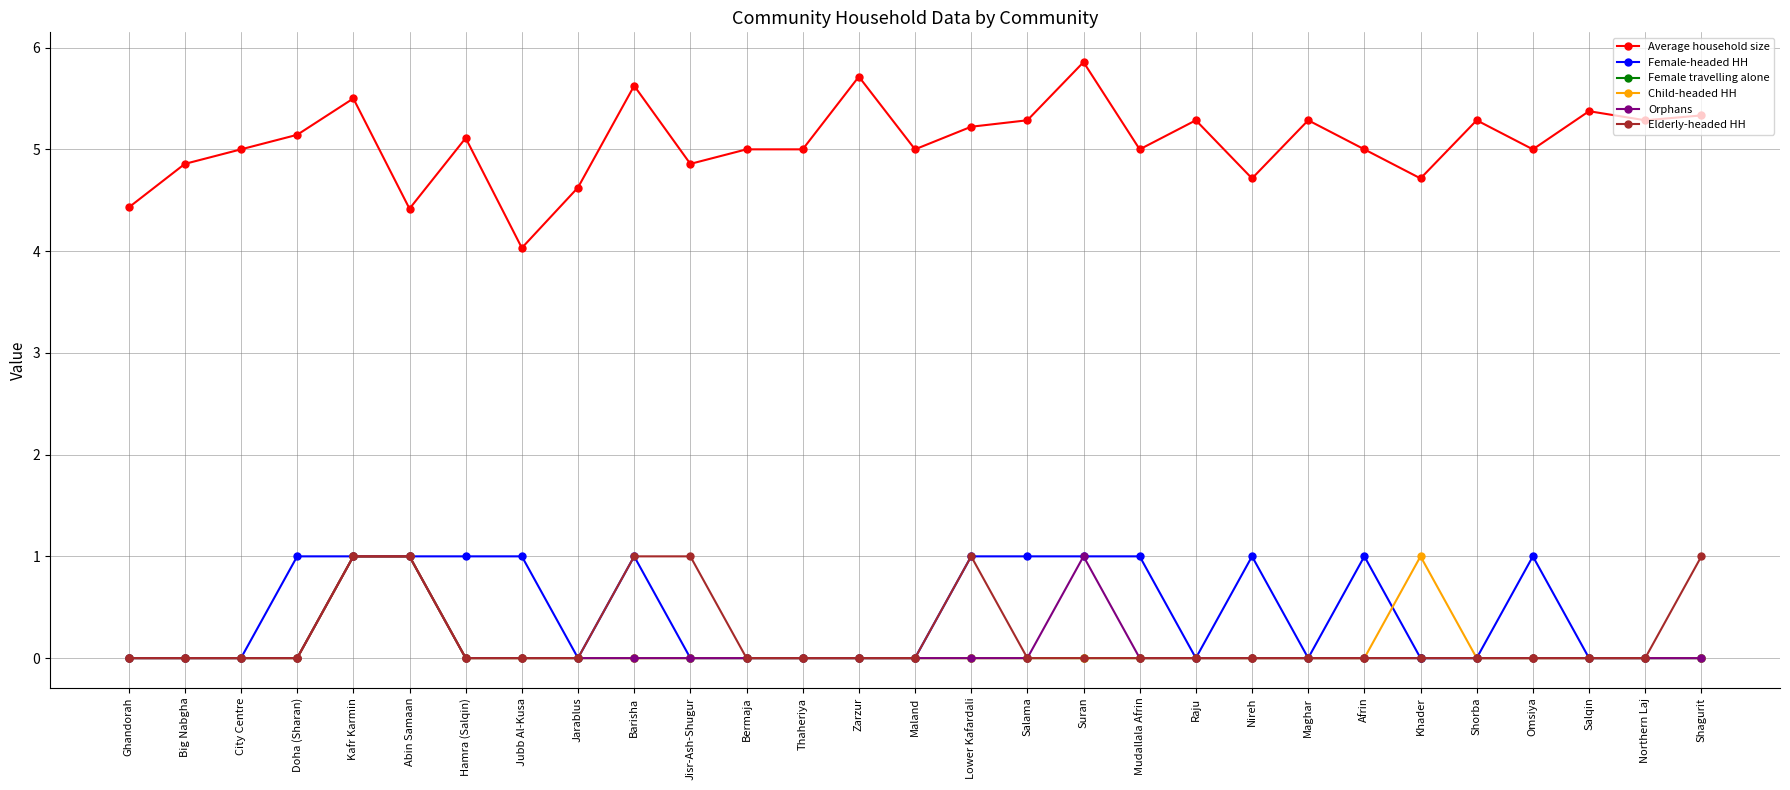

Which series has the widest spread of values?

Average household size